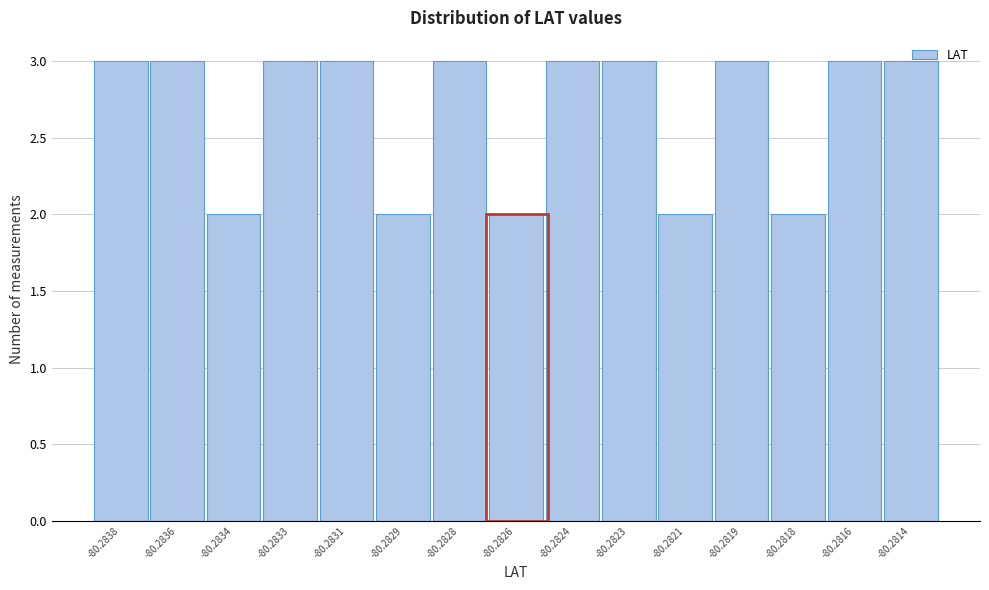

The value at -80.2819 is 3. True or false?

True